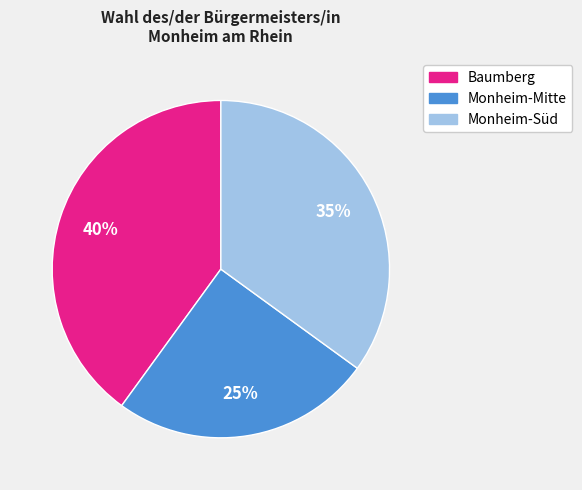

Rank the categories by value from highest to lowest.

Baumberg, Monheim-Süd, Monheim-Mitte